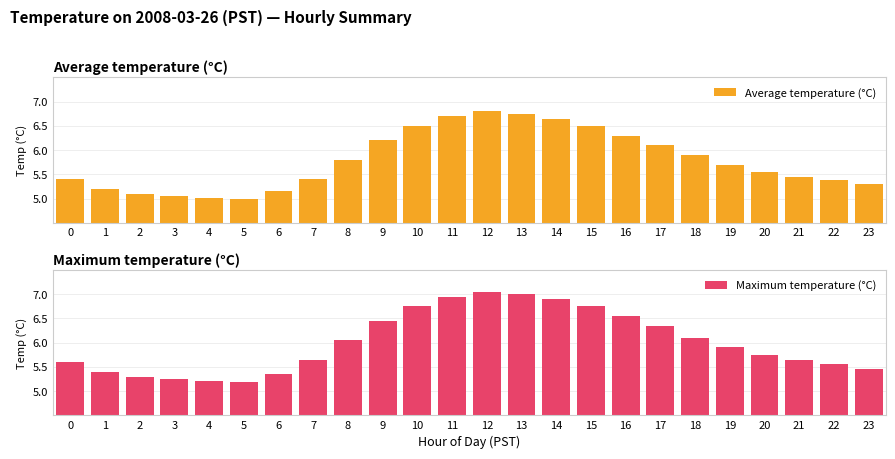

Rank the series by their average value, from highest to lowest.

Maximum temperature (°C), Average temperature (°C)